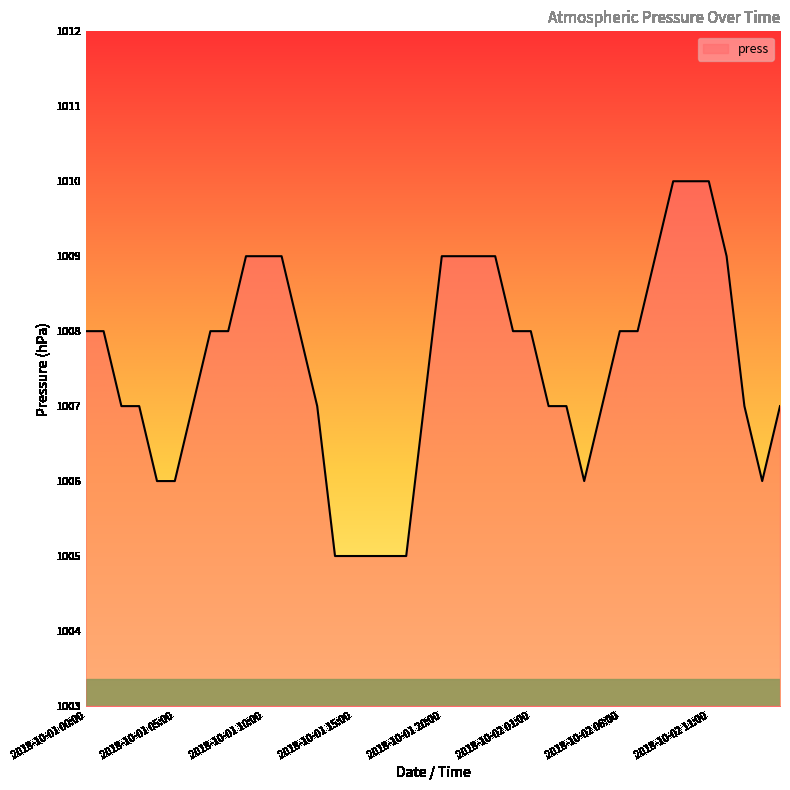

Reading left to right, transcribe all the data shown in this chart.

1008	1008	1007	1007	1006	1006	1007	1008	1008	1009	1009	1009	1008	1007	1005	1005	1005	1005	1005	1007	1009	1009	1009	1009	1008	1008	1007	1007	1006	1007	1008	1008	1009	1010	1010	1010	1009	1007	1006	1007